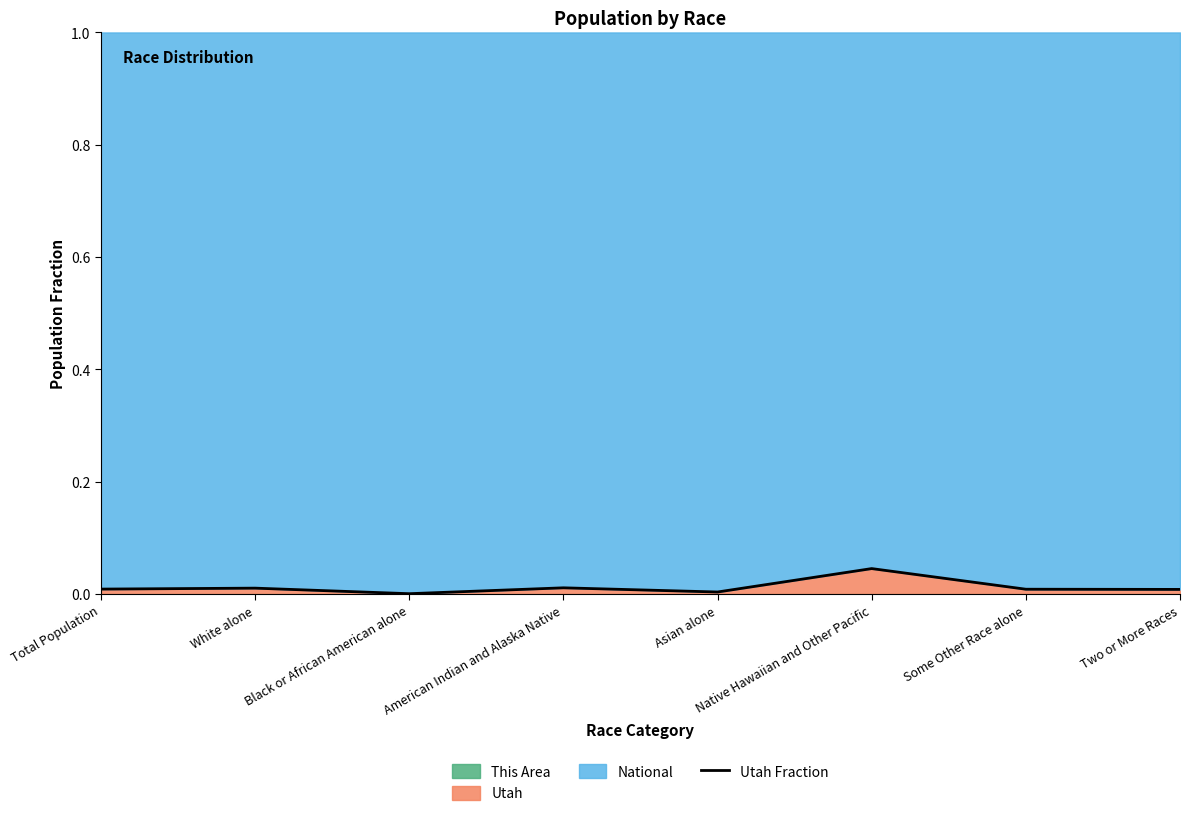

Which has a higher value, Total Population or Black or African American alone?

Total Population